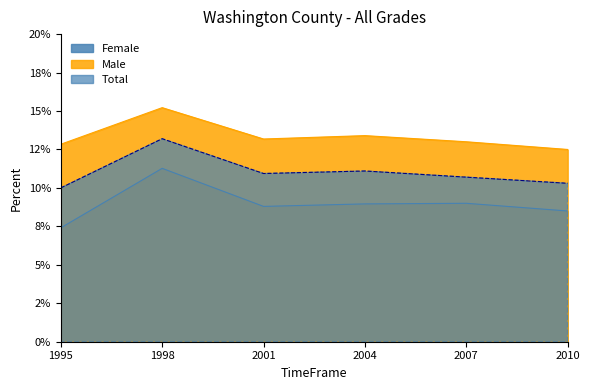

Which series has the largest range (max minus min)?

Female